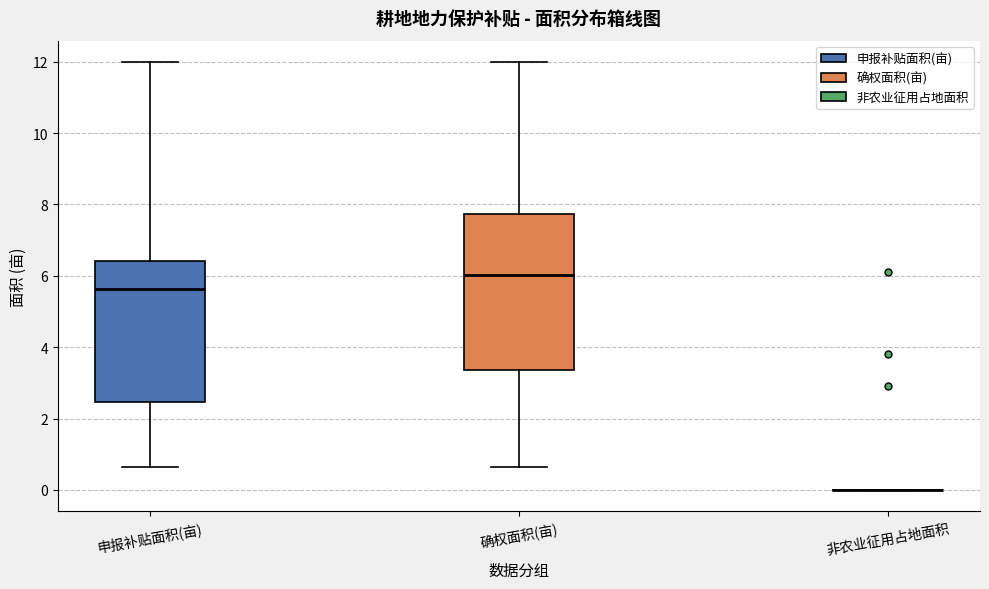

Comparing the boxes themselves (not the whiskers), which one is the tallest?

确权面积(亩)